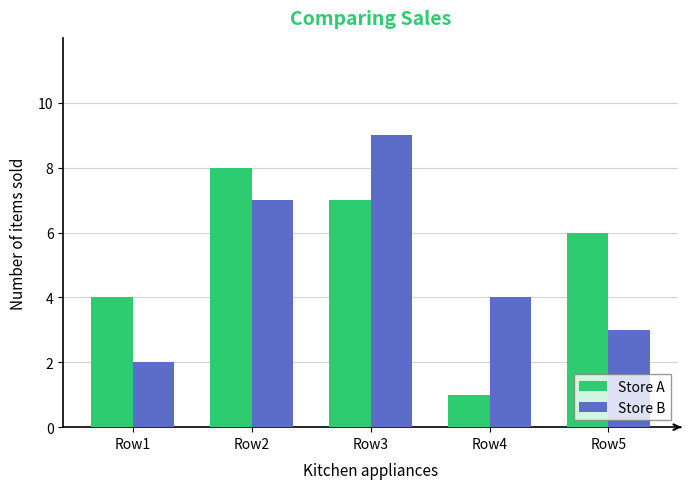

What is the value of the Store A bar at the 4th from the left?

1